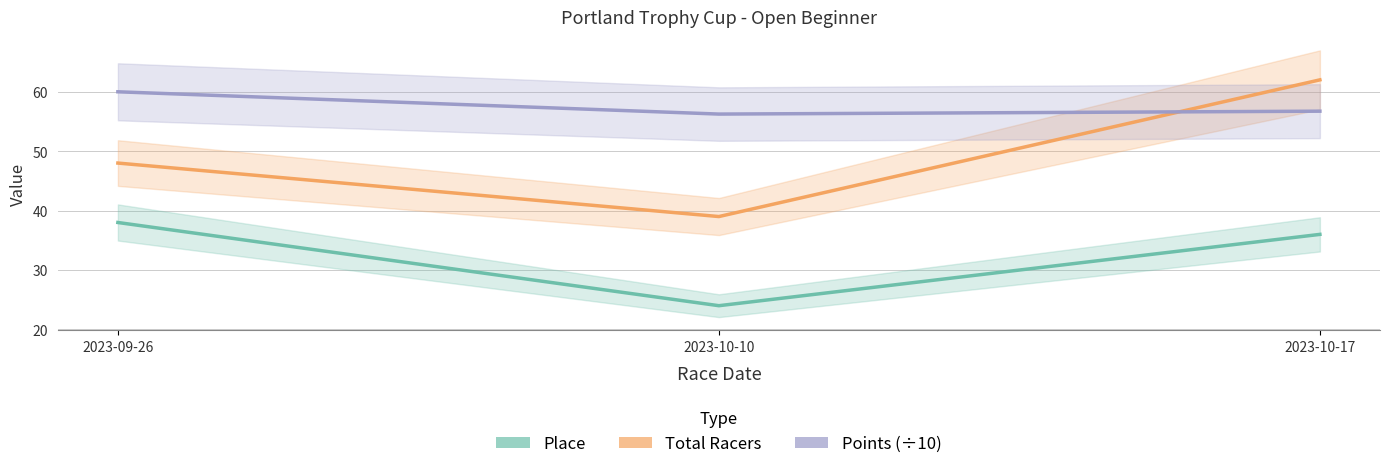

What is the difference between the maximum and minimum values in the Points series?

3.8